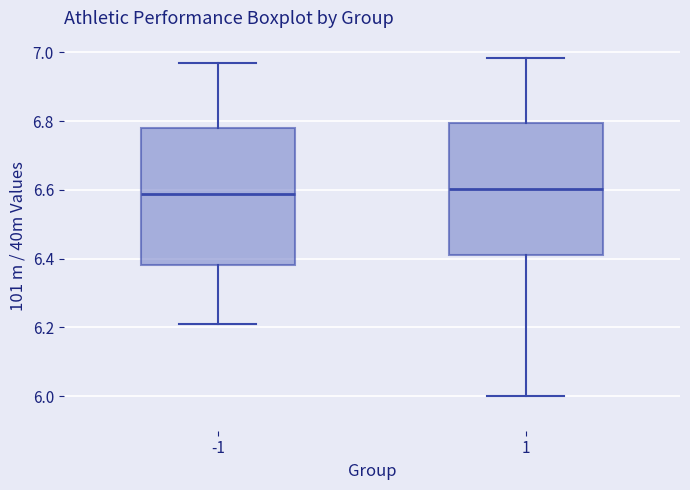

Reading left to right, transcribe this box plot: for each box, give where its median line is, the range the box spans, and where its two whiskers end, as read against the y-axis. The values are not printed on the chart, so give them approximately, as read against the axis.

-1: median 6.58, box 6.38 to 6.78, whiskers 6.22 to 6.96
1: median 6.60, box 6.42 to 6.80, whiskers 6.00 to 6.98